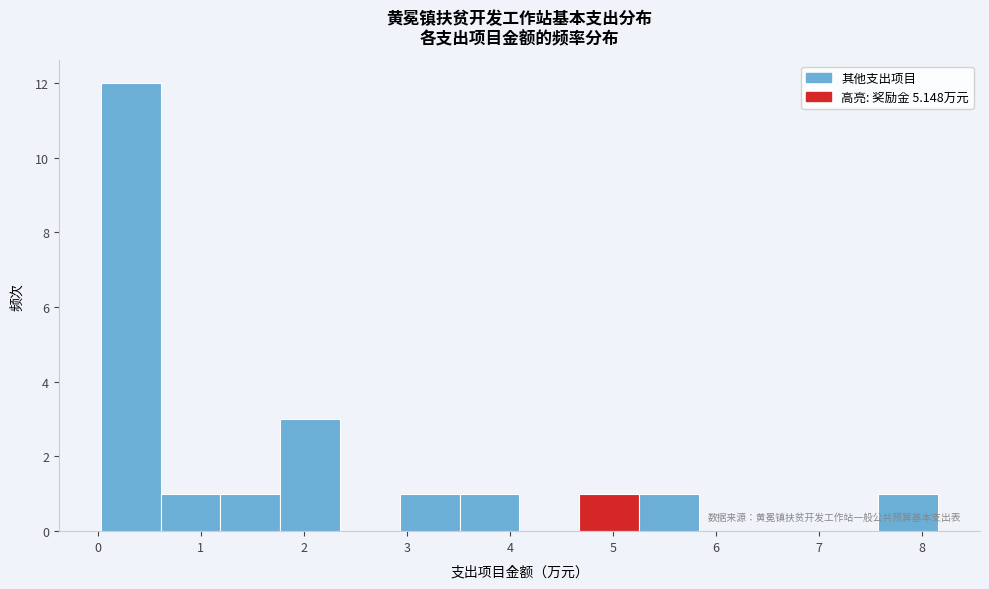

Reading left to right, list every bar in this chart as the range it spans on the x-axis followed by its height. Neither the bar edges nor the heights are printed on the chart, so give them approximately, as read against the axes.

0.0 to 0.6: 12
0.6 to 1.2: 1
1.2 to 1.8: 1
1.8 to 2.4: 3
2.4 to 2.9: 0
2.9 to 3.5: 1
3.5 to 4.1: 1
4.1 to 4.7: 0
4.7 to 5.3: 1
5.3 to 5.8: 1
5.8 to 6.4: 0
6.4 to 7.0: 0
7.0 to 7.6: 0
7.6 to 8.2: 1